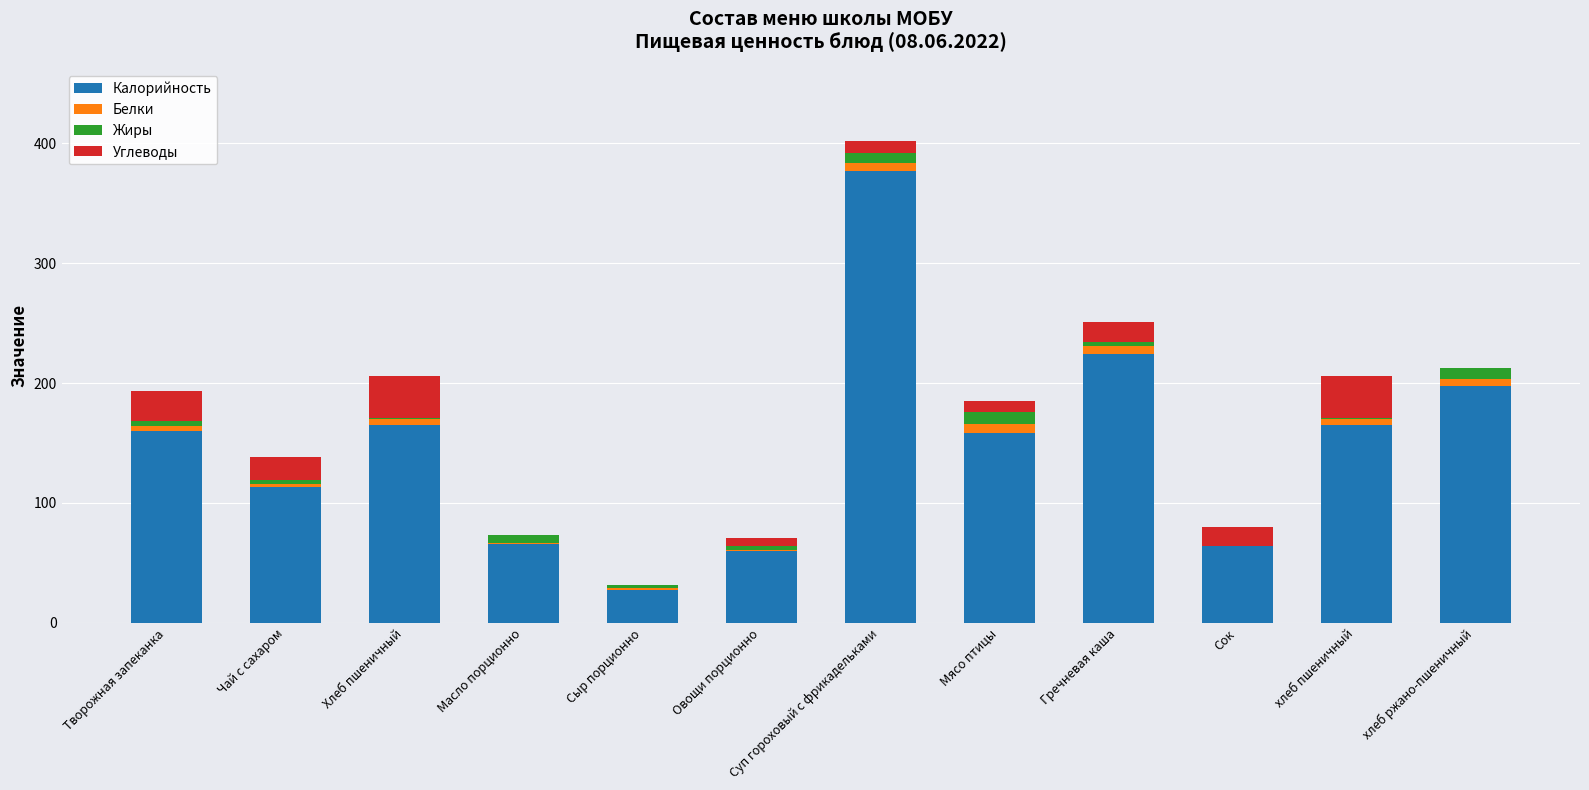

True or false: Калорийность has a value of 158.9 at Суп гороховый с фрикадельками.

False